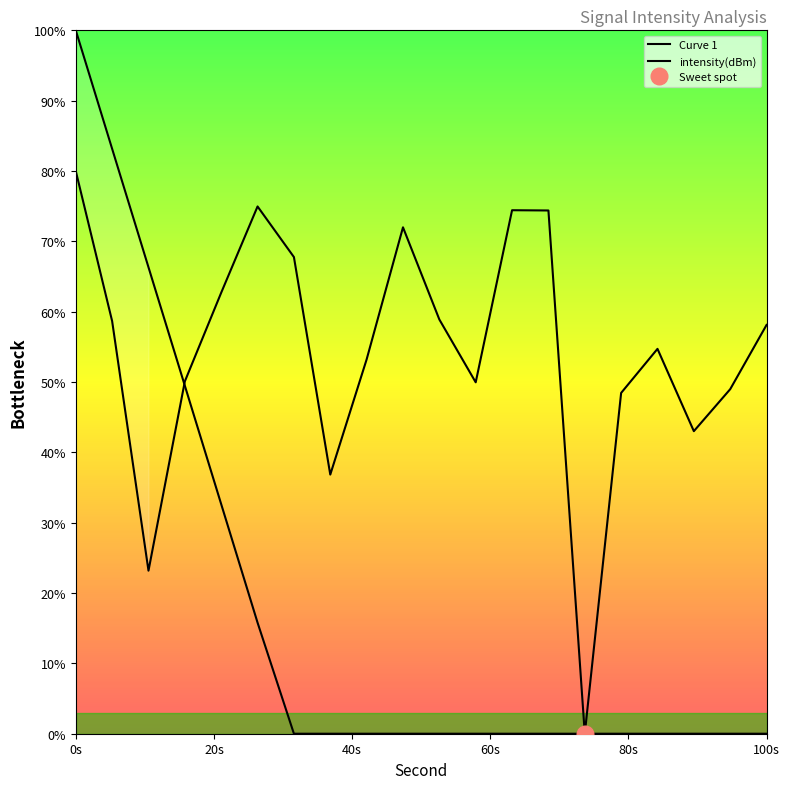

Reading left to right, transcribe all the data shown in this chart.

80.0	58.7	23.2	50.1	62.7	75.0	67.8	36.8	53.2	72.0	58.9	50.0	74.4	74.4	0.0	48.5	54.7	43.0	49.0	58.1